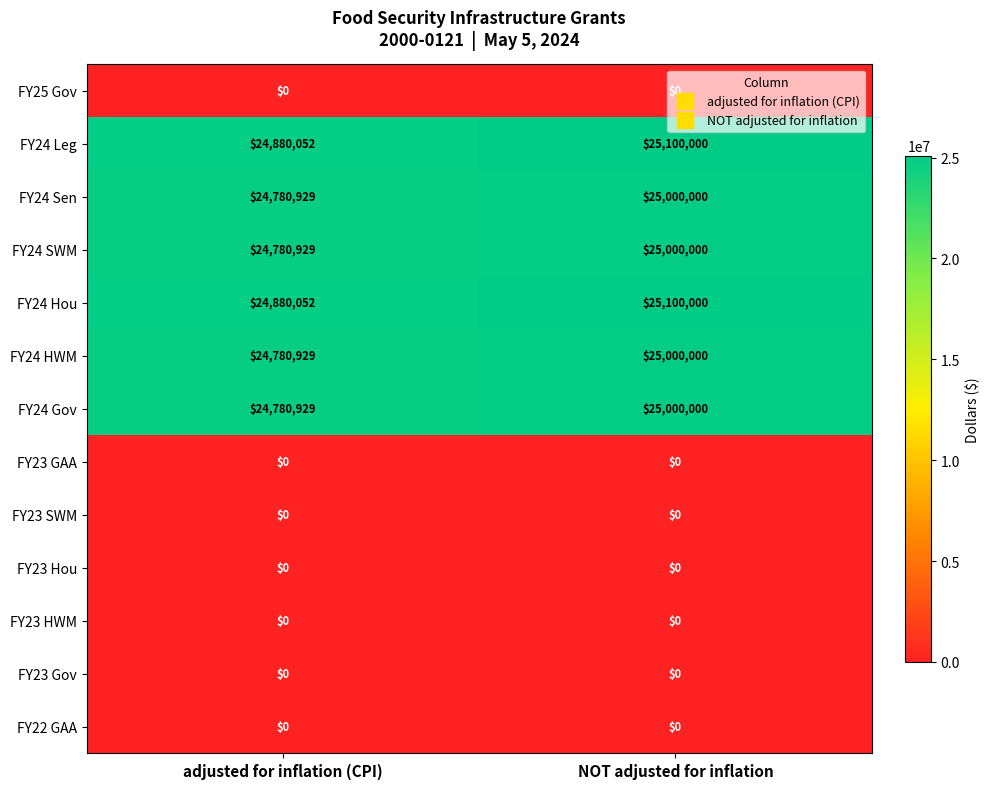

What is the maximum value shown in the chart?

25100000